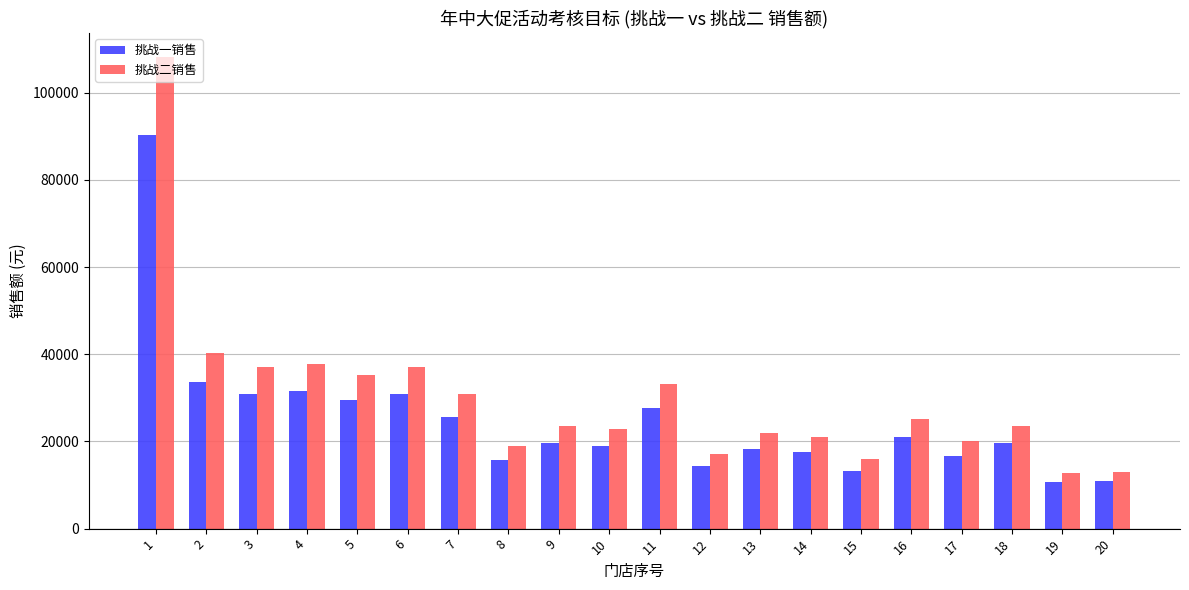

Does the chart contain any negative values?

No